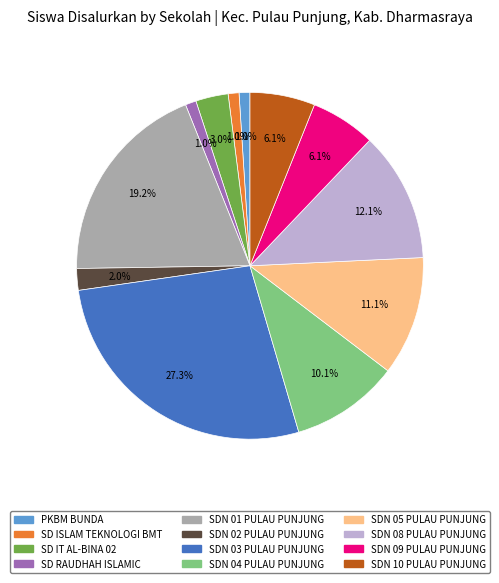

Does any single category account for the majority?

No